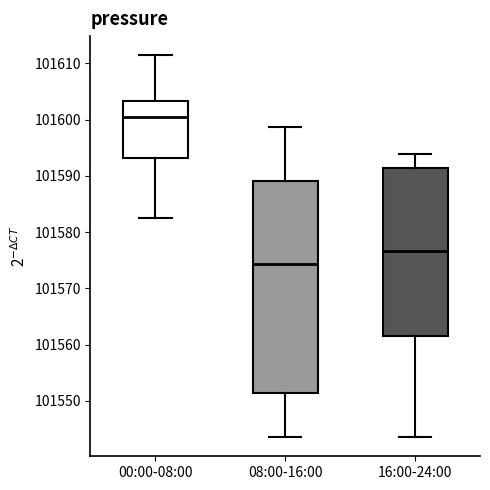

Which box is the tallest, from its lower edge to its upper edge?

08:00-16:00